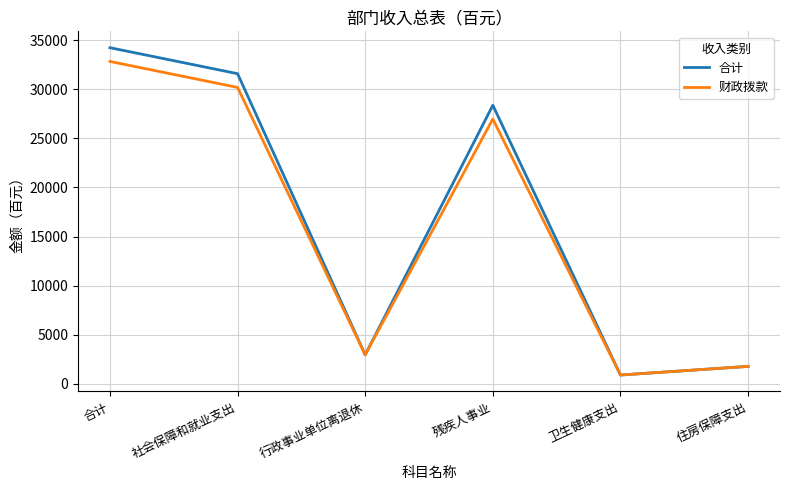

How many distinct data groups are displayed?

2